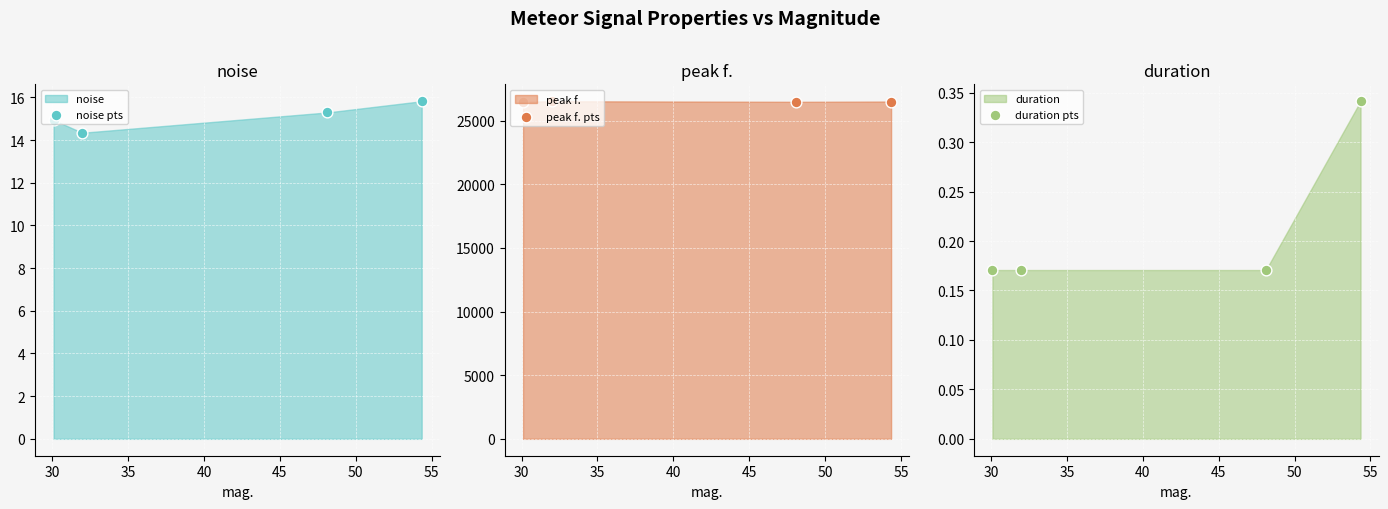

At how many categories does at least one series exceed 11422?

4